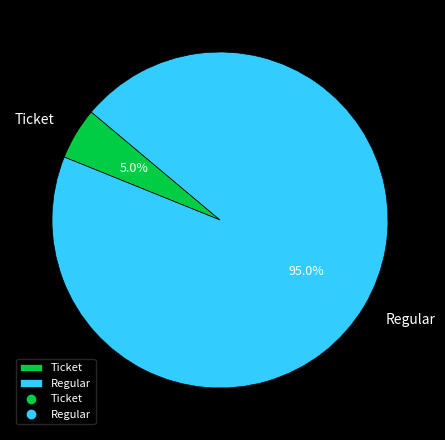

Rank the categories by value from lowest to highest.

Ticket, Regular